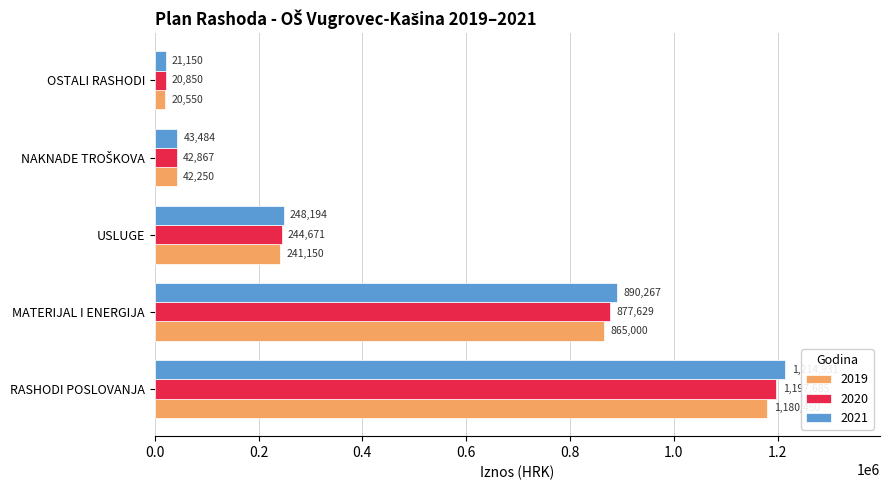

What value does the 2021 series have at MATERIJAL I ENERGIJA?

890266.9